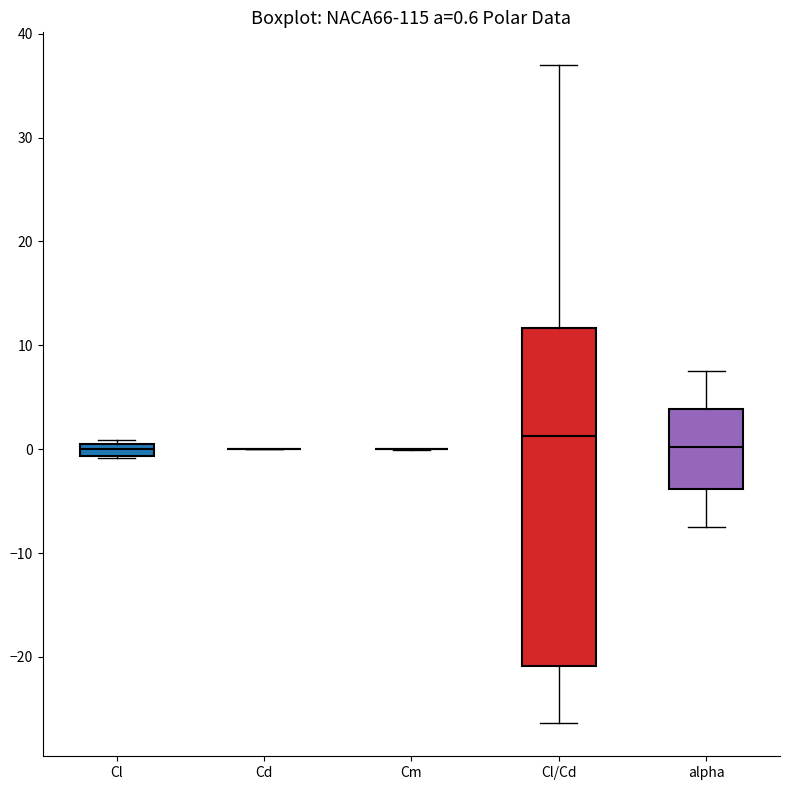

Which box is the tallest, from its lower edge to its upper edge?

Cl/Cd